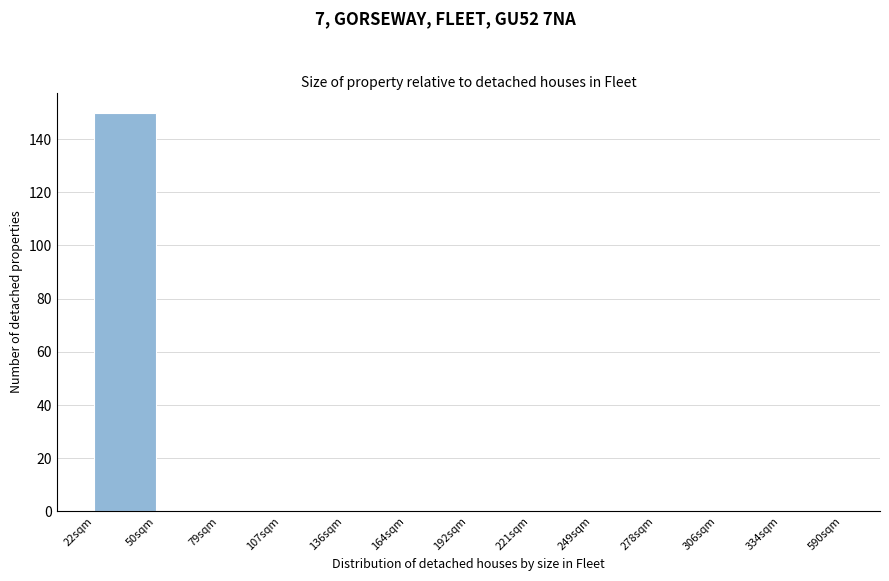

Reading left to right, list all the values displayed in this chart.

22sqm=150	50sqm=0	79sqm=0	107sqm=0	136sqm=0	164sqm=0	192sqm=0	221sqm=0	249sqm=0	278sqm=0	306sqm=0	334sqm=0